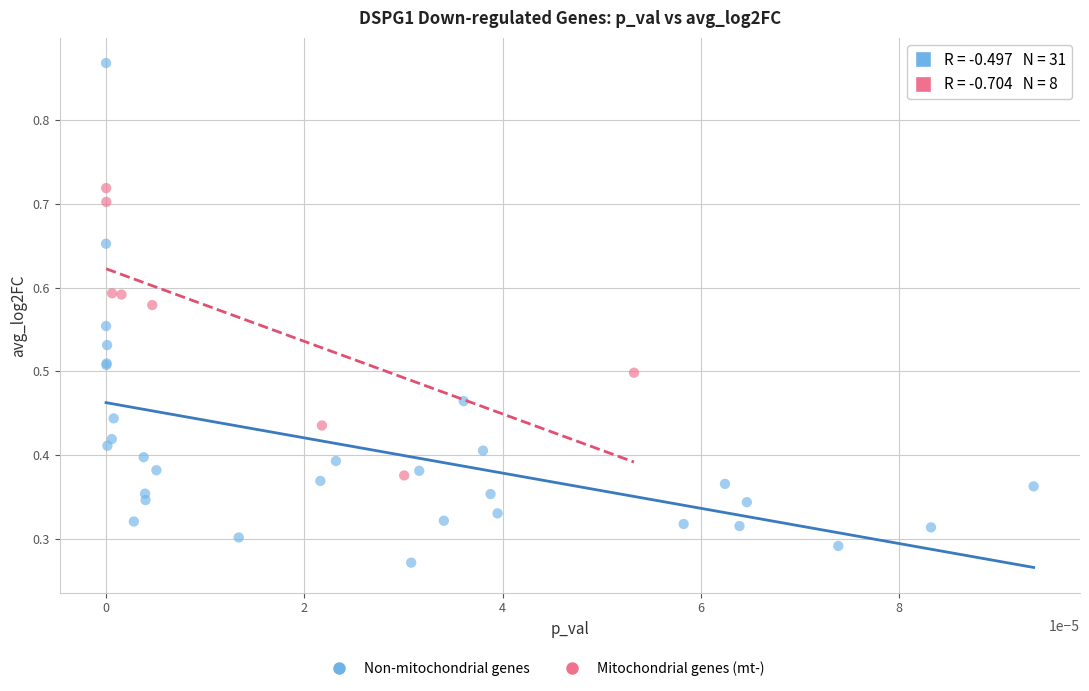

Which series reaches the maximum Y coordinate?

Non-mitochondrial genes